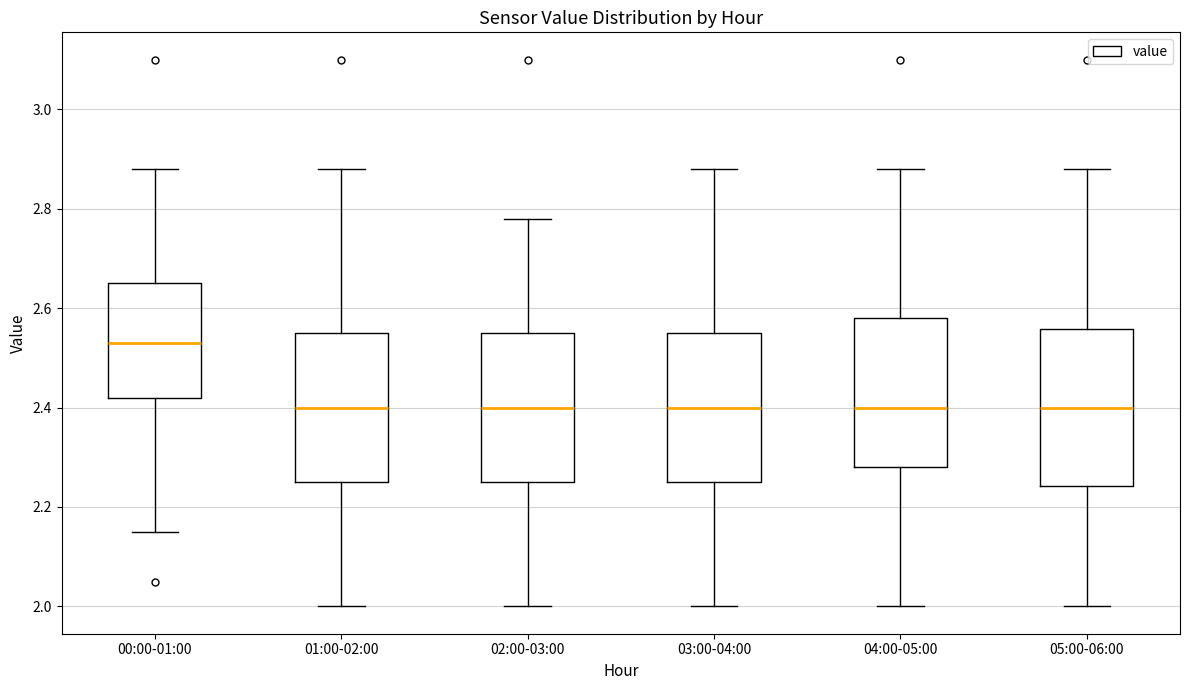

Reading left to right, transcribe this box plot: for each box, give where its median line is, the range the box spans, and where its two whiskers end, as read against the y-axis. The values are not printed on the chart, so give them approximately, as read against the axis.

00:00-01:00: median 2.54, box 2.42 to 2.66, whiskers 2.16 to 2.88
01:00-02:00: median 2.40, box 2.26 to 2.56, whiskers 2.00 to 2.88
02:00-03:00: median 2.40, box 2.26 to 2.56, whiskers 2.00 to 2.78
03:00-04:00: median 2.40, box 2.26 to 2.56, whiskers 2.00 to 2.88
04:00-05:00: median 2.40, box 2.28 to 2.58, whiskers 2.00 to 2.88
05:00-06:00: median 2.40, box 2.24 to 2.56, whiskers 2.00 to 2.88